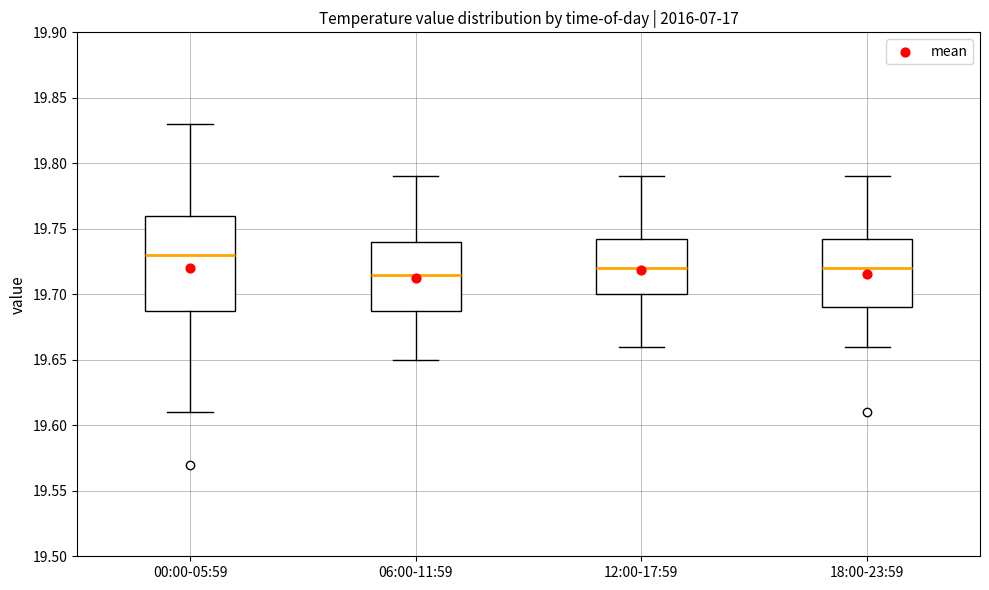

Reading left to right, read every box against the y-axis: the position of its median line, the range the box covers, and the ends of its whiskers. The values are not printed on the chart, so give them approximately, as read against the axis.

00:00-05:59: median 19.730, box 19.690 to 19.760, whiskers 19.610 to 19.830
06:00-11:59: median 19.715, box 19.690 to 19.740, whiskers 19.650 to 19.790
12:00-17:59: median 19.720, box 19.700 to 19.745, whiskers 19.660 to 19.790
18:00-23:59: median 19.720, box 19.690 to 19.745, whiskers 19.660 to 19.790